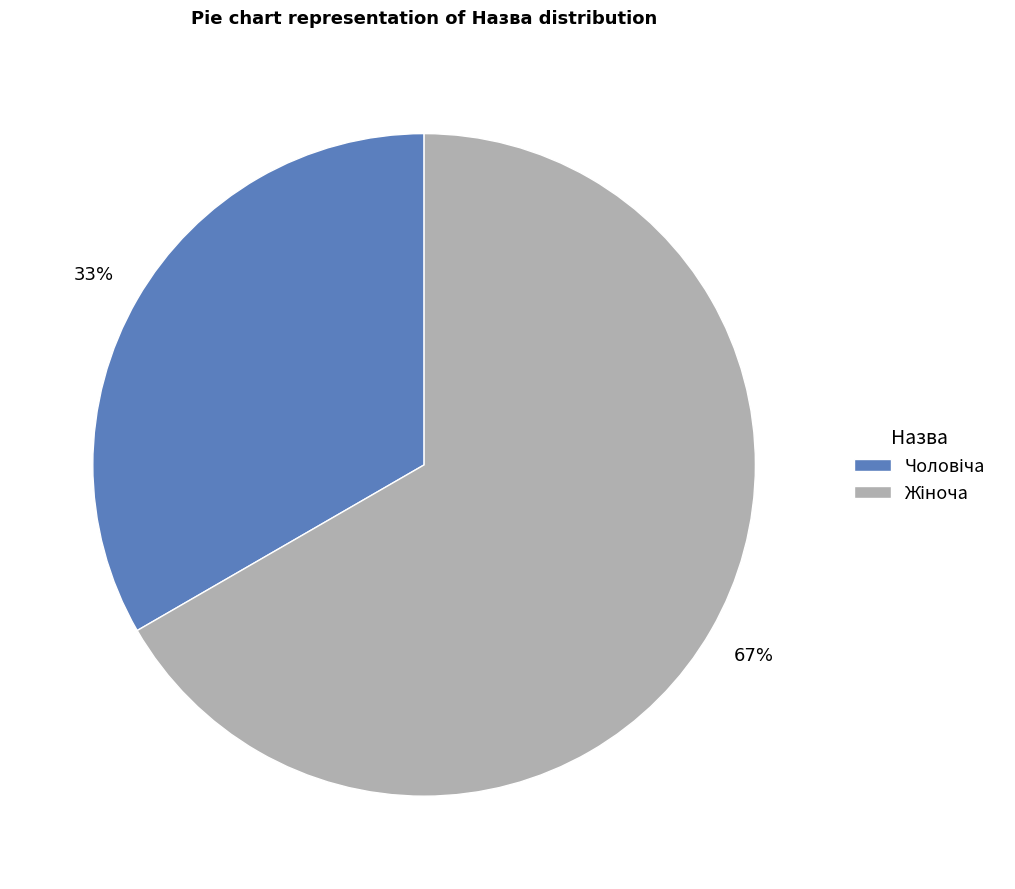

Is there a majority slice in this chart?

Yes